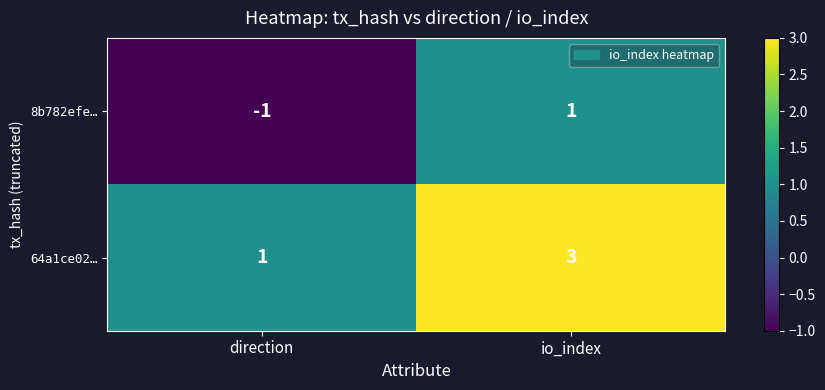

List the series in order of their peak value, highest first.

64a1ce02…, 8b782efe…